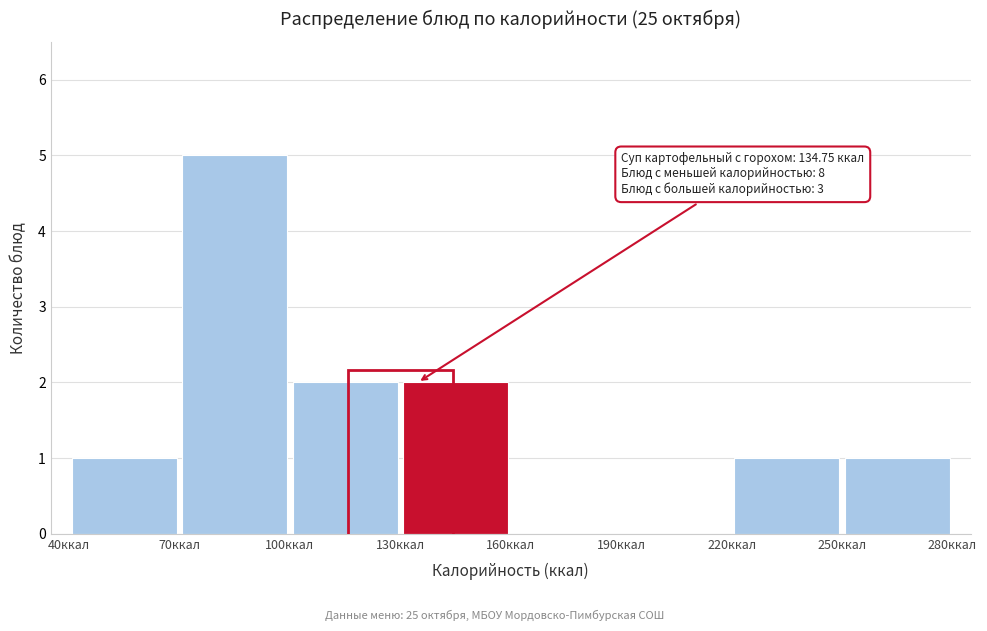

Which range on the x-axis has the tallest bar?

70 to 100